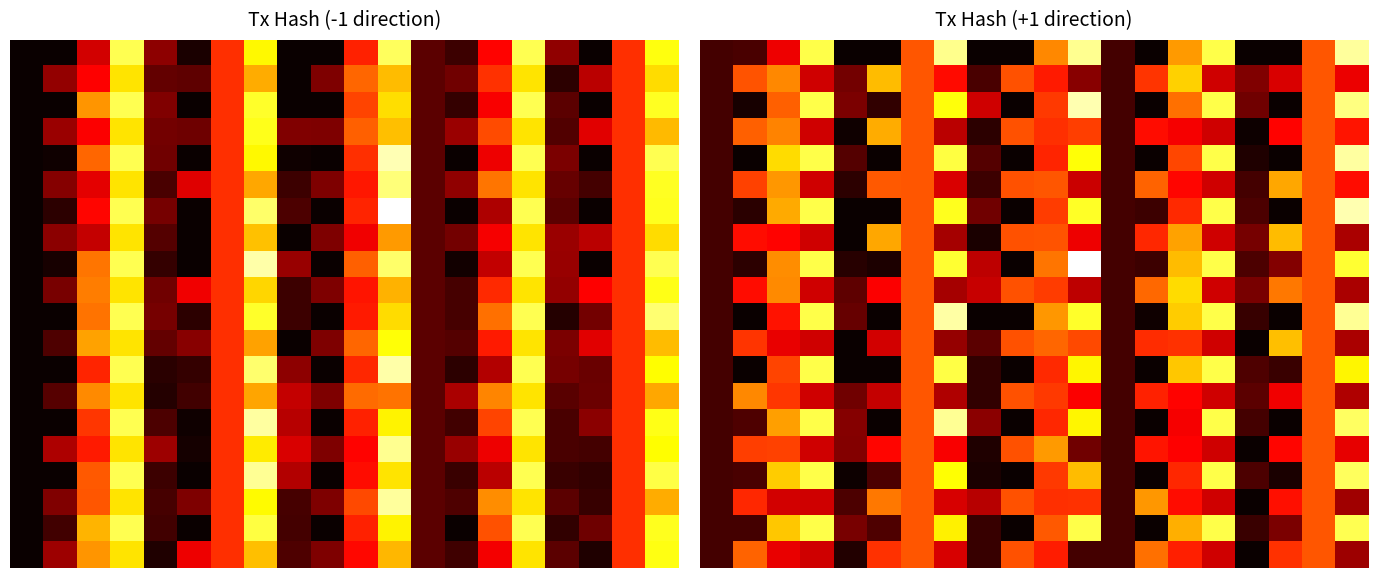

Which category has the lowest value across all series?

4